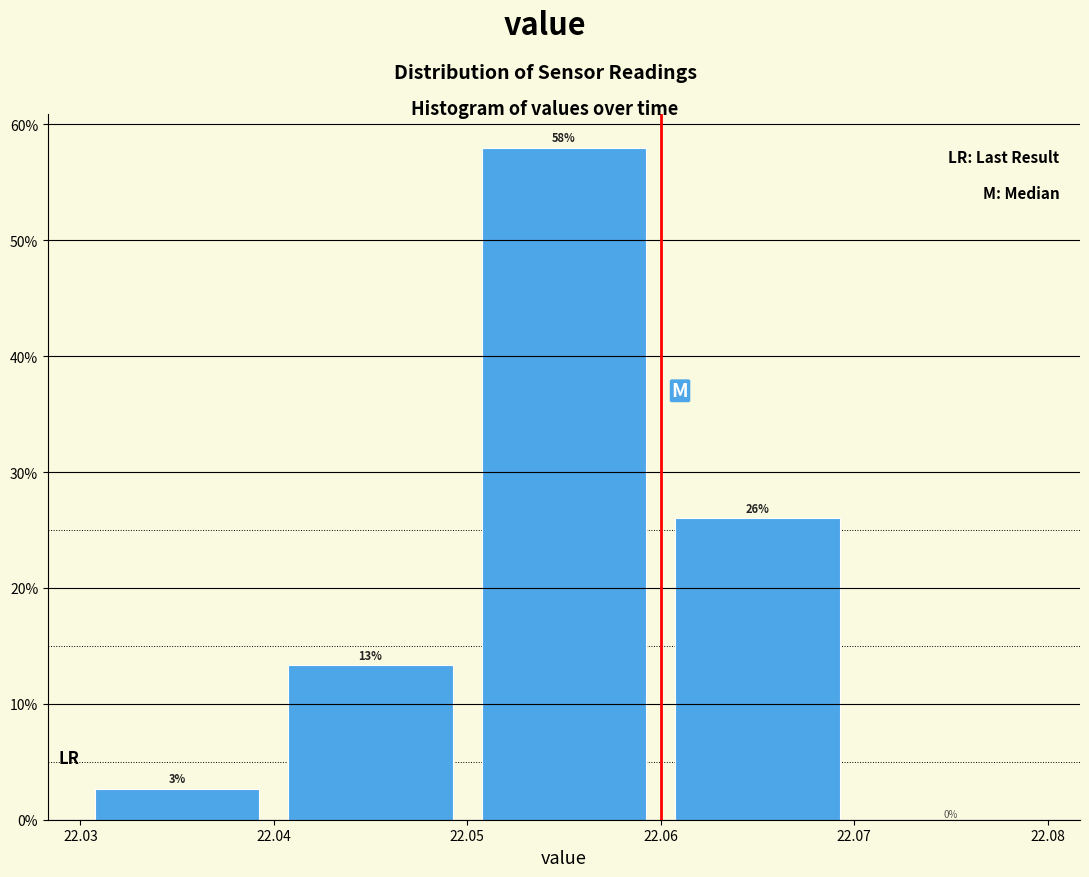

Which range on the x-axis has the tallest bar?

22.05 to 22.06